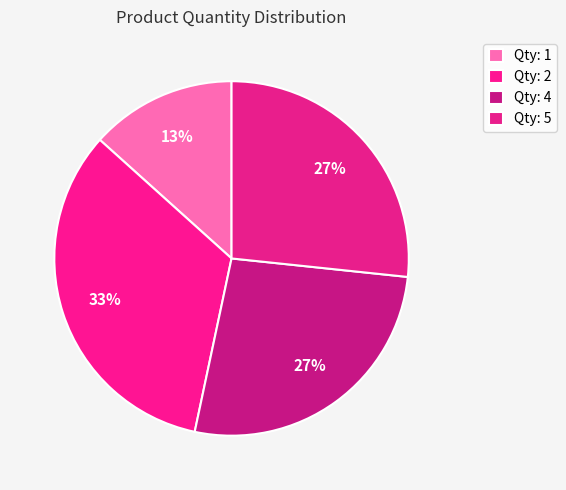

How many segments does this pie chart have?

4